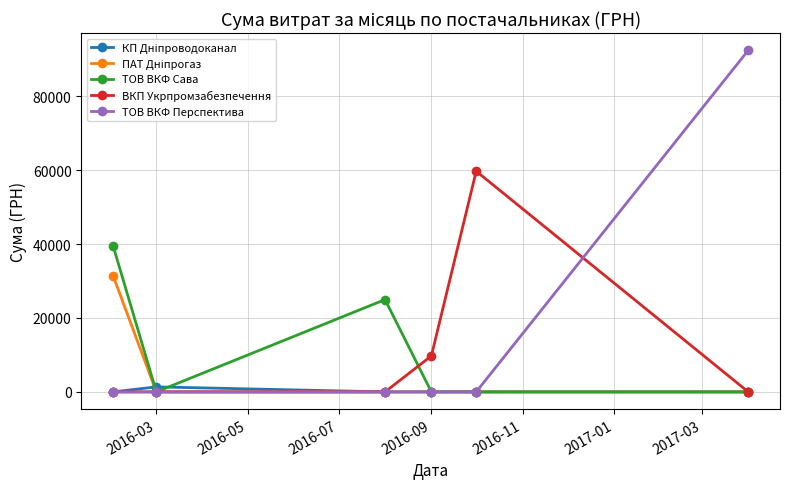

True or false: ТОВ ВКФ Перспектива has more than 2 interior local peaks.

False